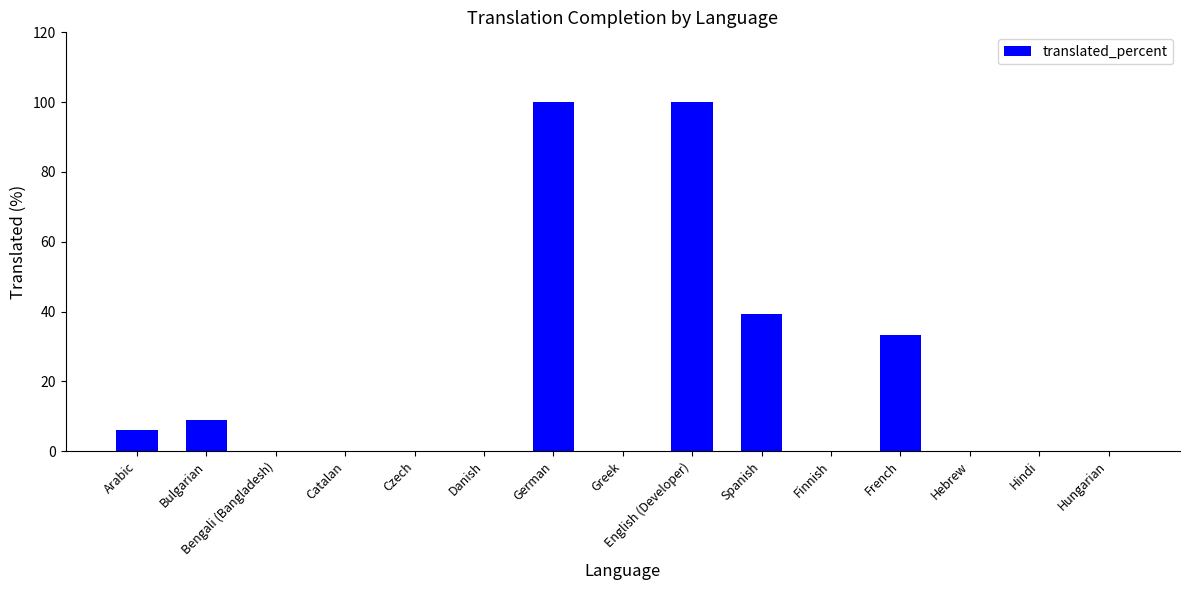

What is the difference between the values at Bulgarian and Spanish?

30.3